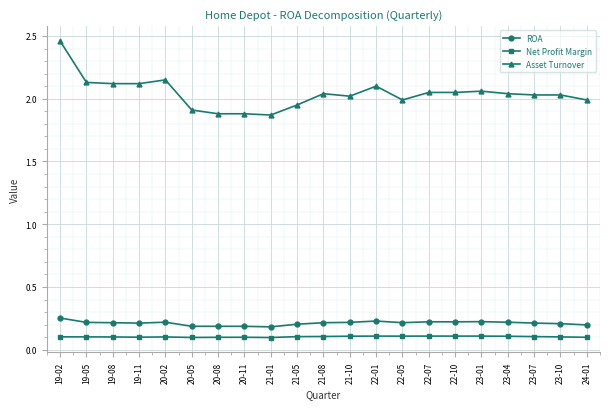

True or false: ROA and Net Profit Margin intersect in this chart.

False